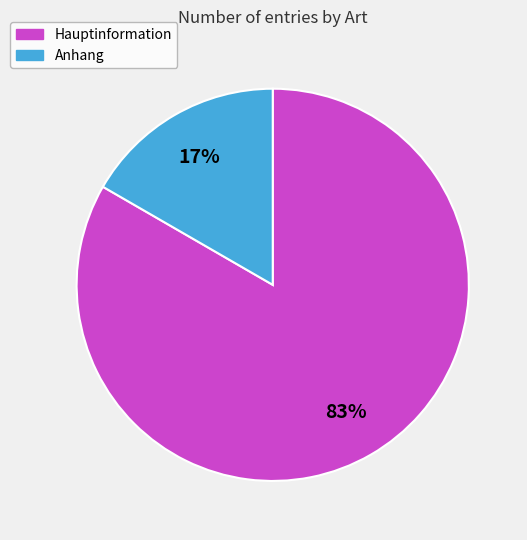

Is there any slice that represents more than half of the pie?

Yes